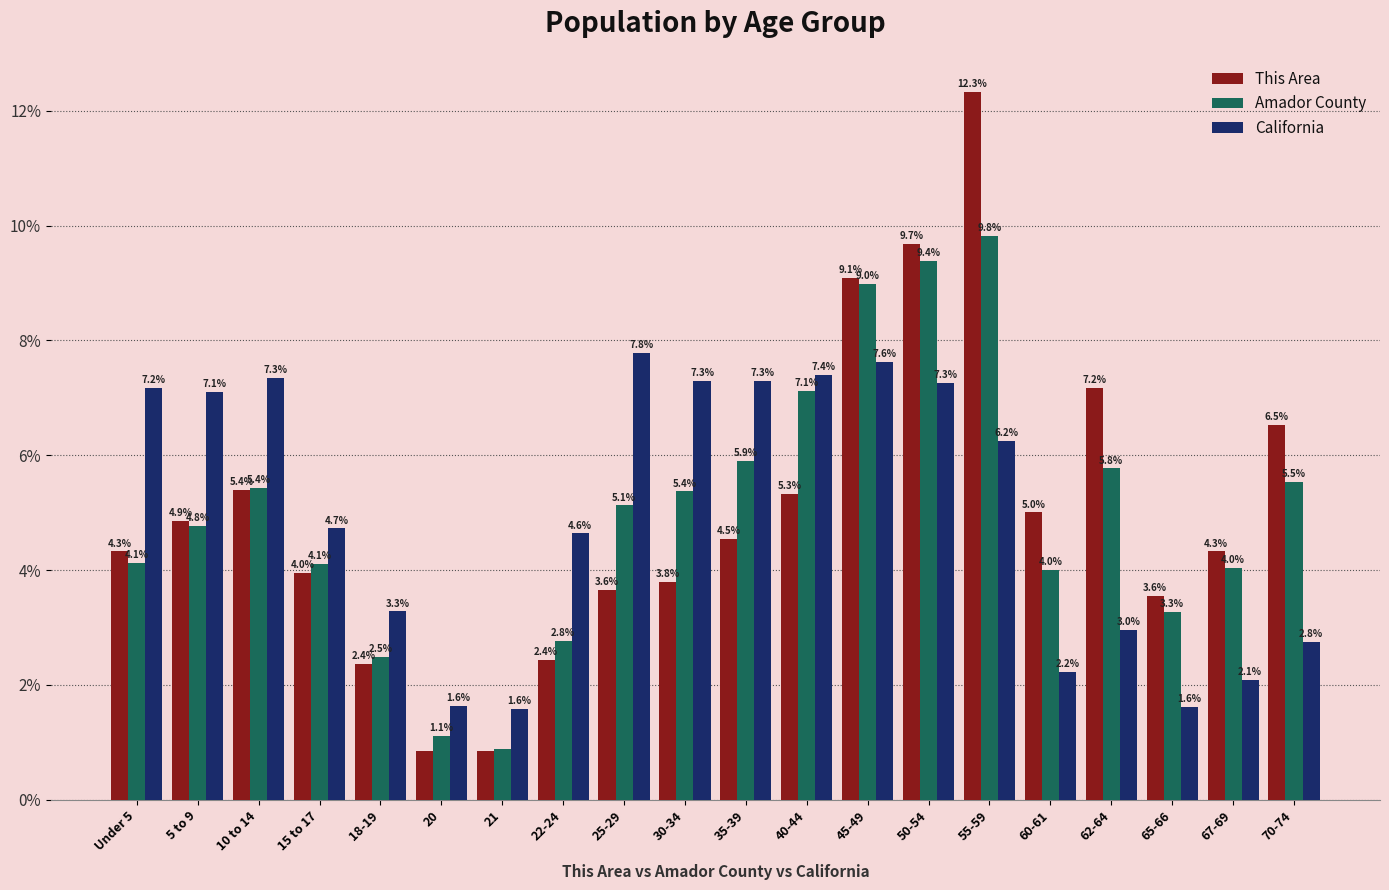

What is the sum of the California values at Under 5 and 30-34?

14.5